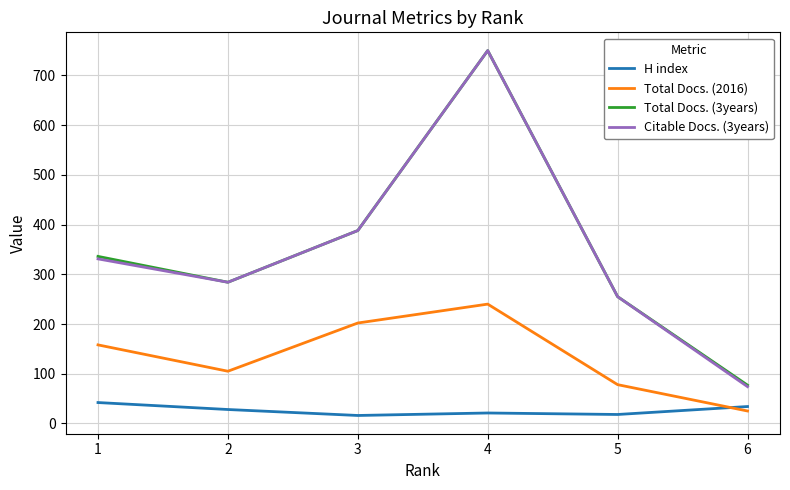

What is the total value across all series at 5?

606